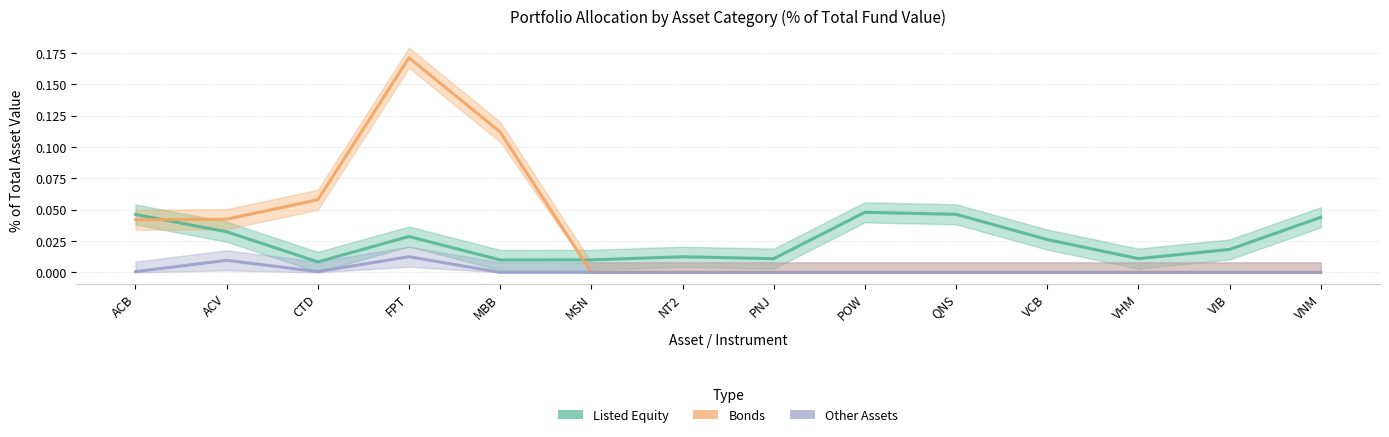

What is the label of the 11th point from the left?

VCB